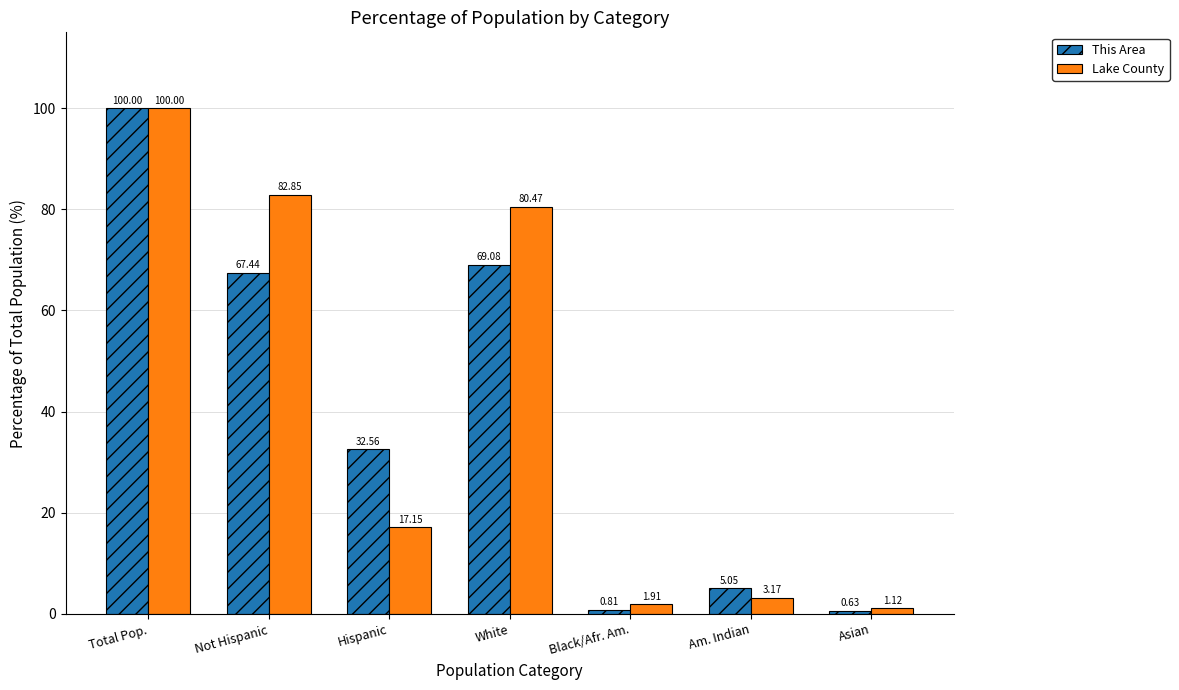

List the labels in order of This Area value, smallest first.

Asian, Black/Afr. Am., Am. Indian, Hispanic, Not Hispanic, White, Total Pop.